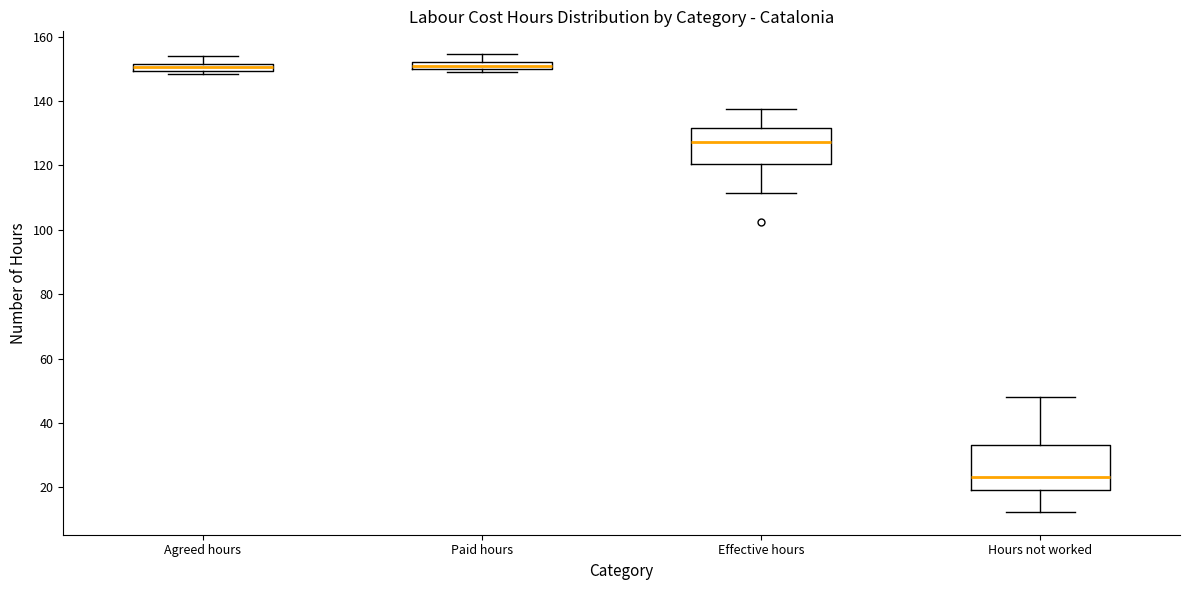

Which box has the lowest median line?

Hours not worked